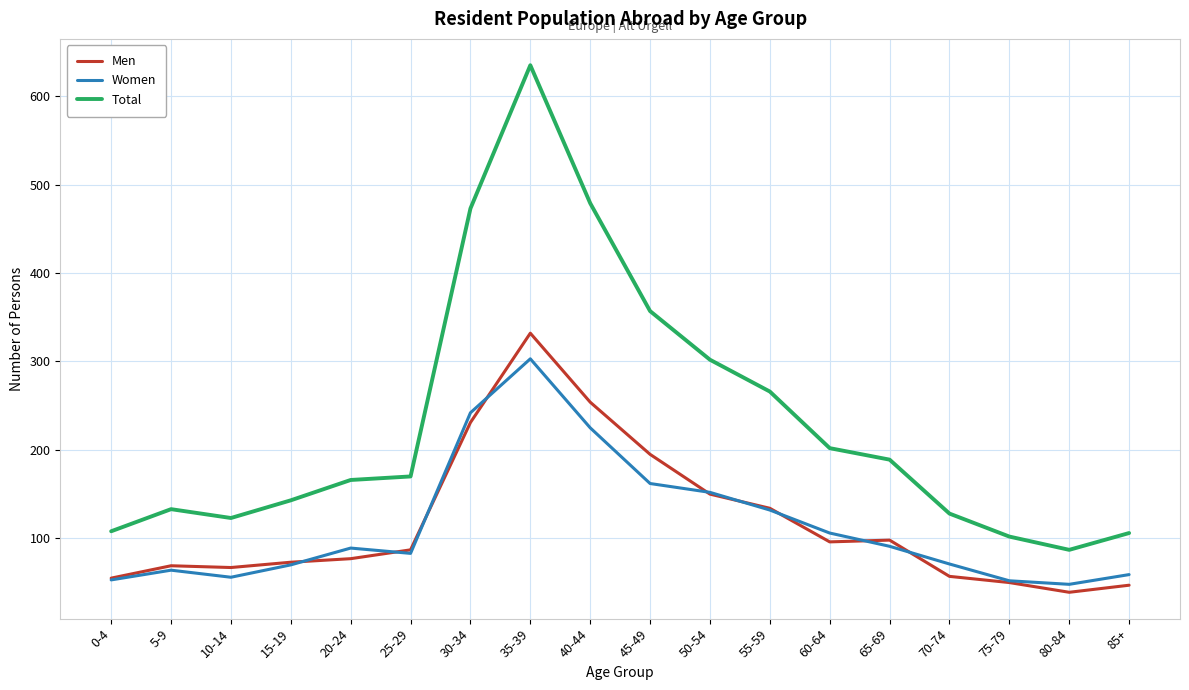

What position from the right is 45-49?

9